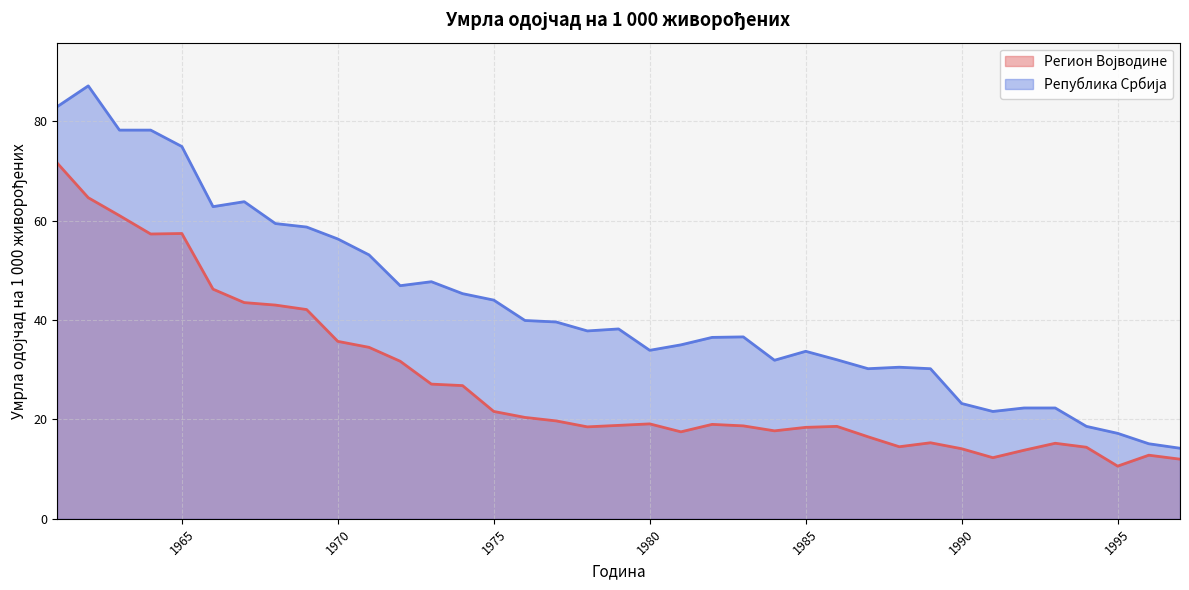

True or false: Република Србија and Регион Војводине cross at least once.

False